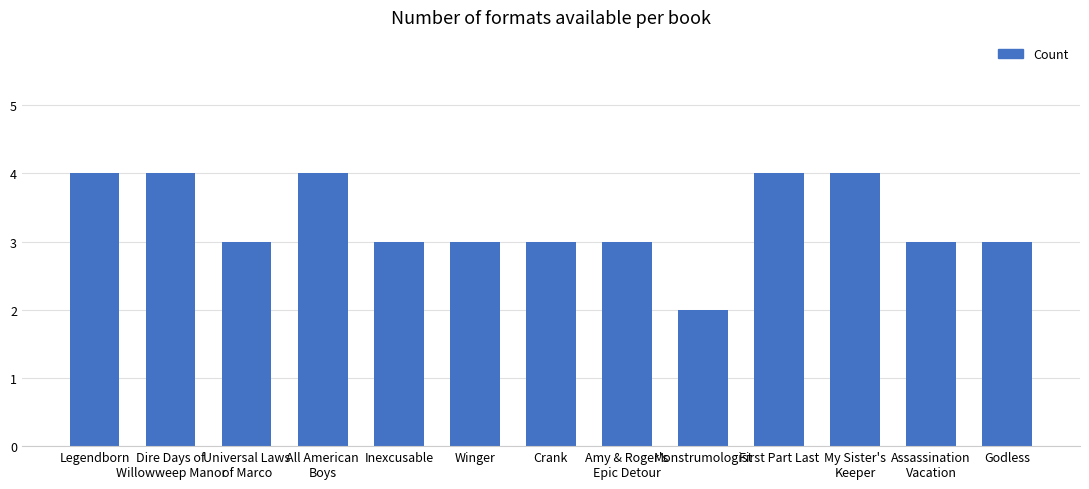

What is the label of the 6th bar from the right?

Amy & Roger's
Epic Detour